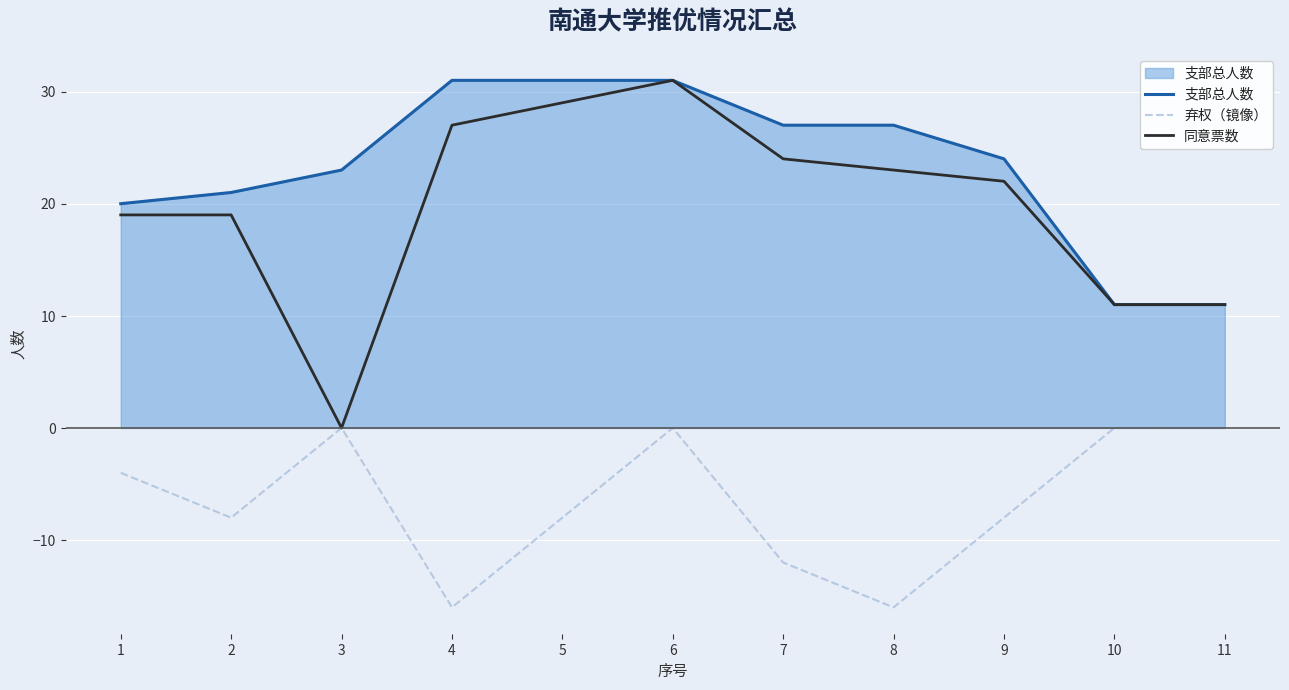

What is the minimum value shown in the chart?

-16